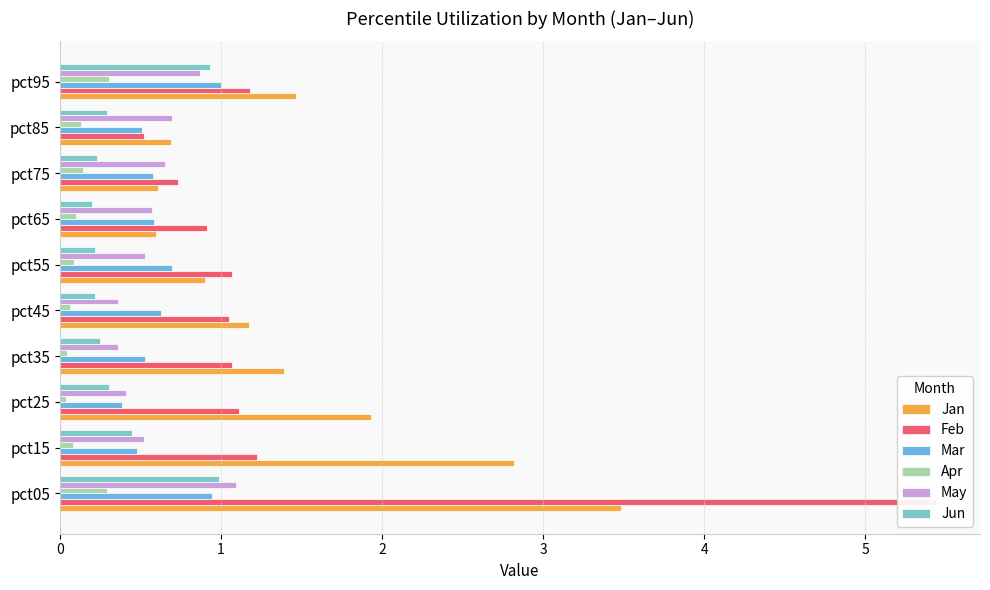

Which series has the largest range (max minus min)?

Feb